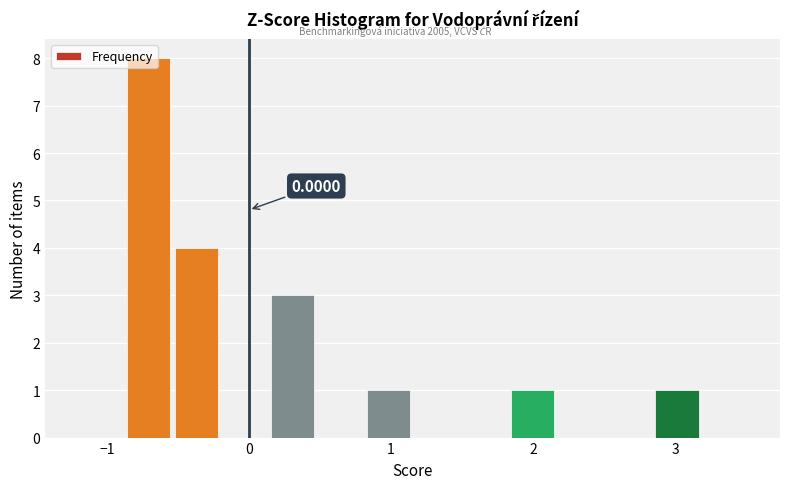

Read against the x-axis, roughly where is the centre of the tallest bar?

-0.7